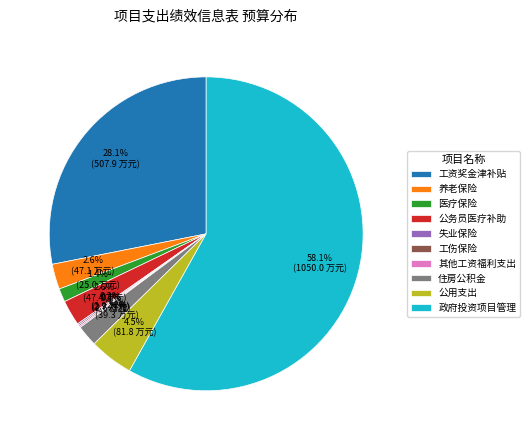

Which slice is the largest?

政府投资项目管理